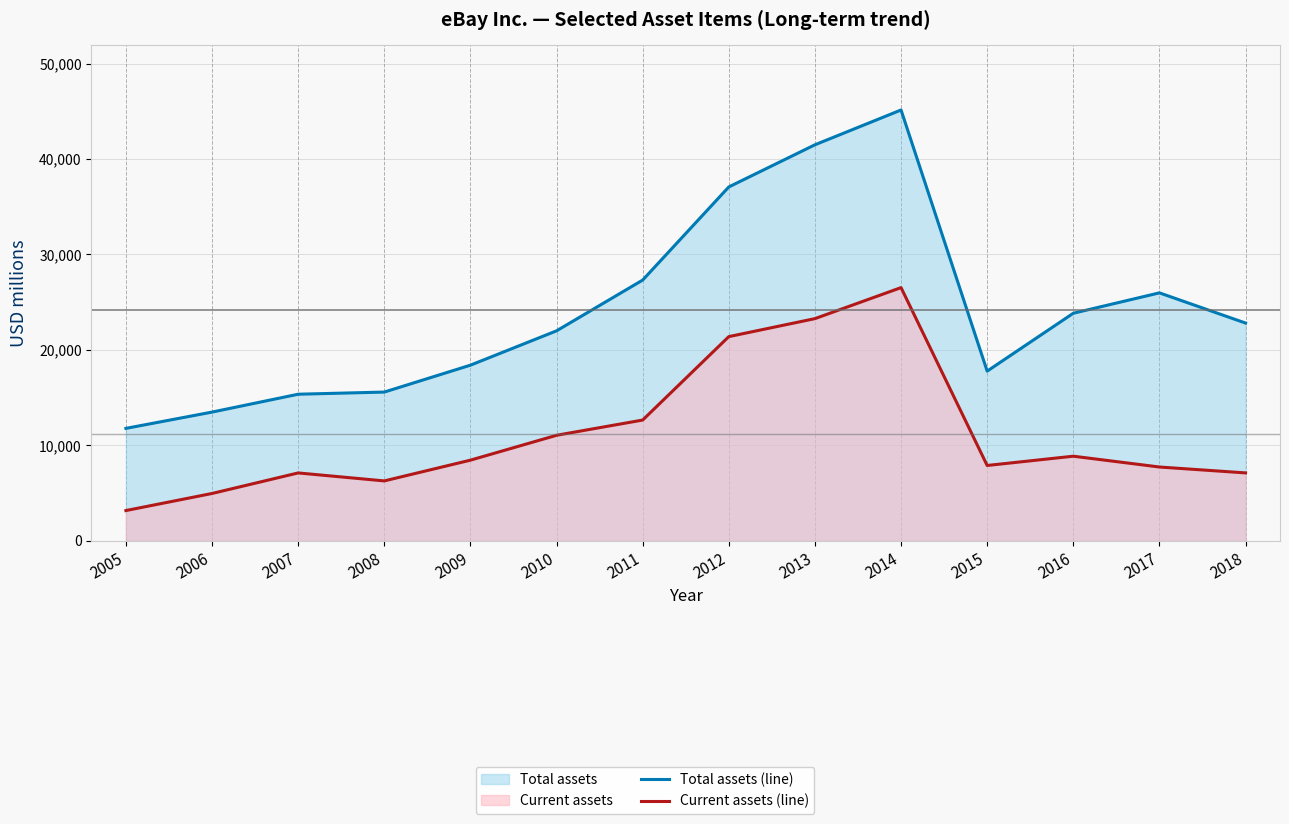

Which series has the largest range (max minus min)?

Total assets (line)